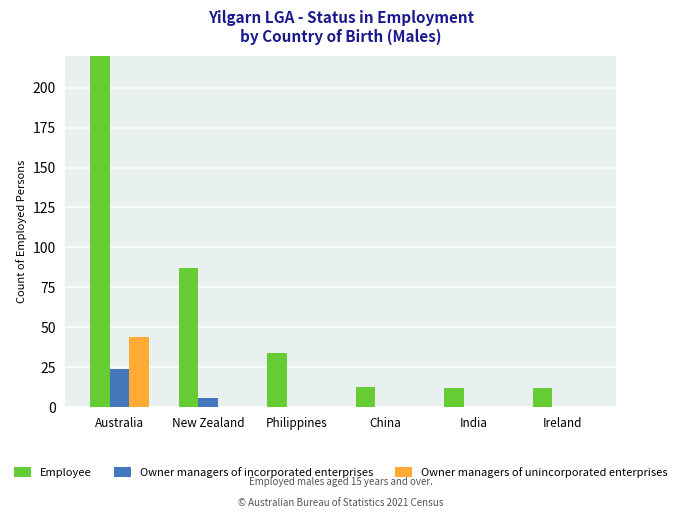

What position from the right is India?

2